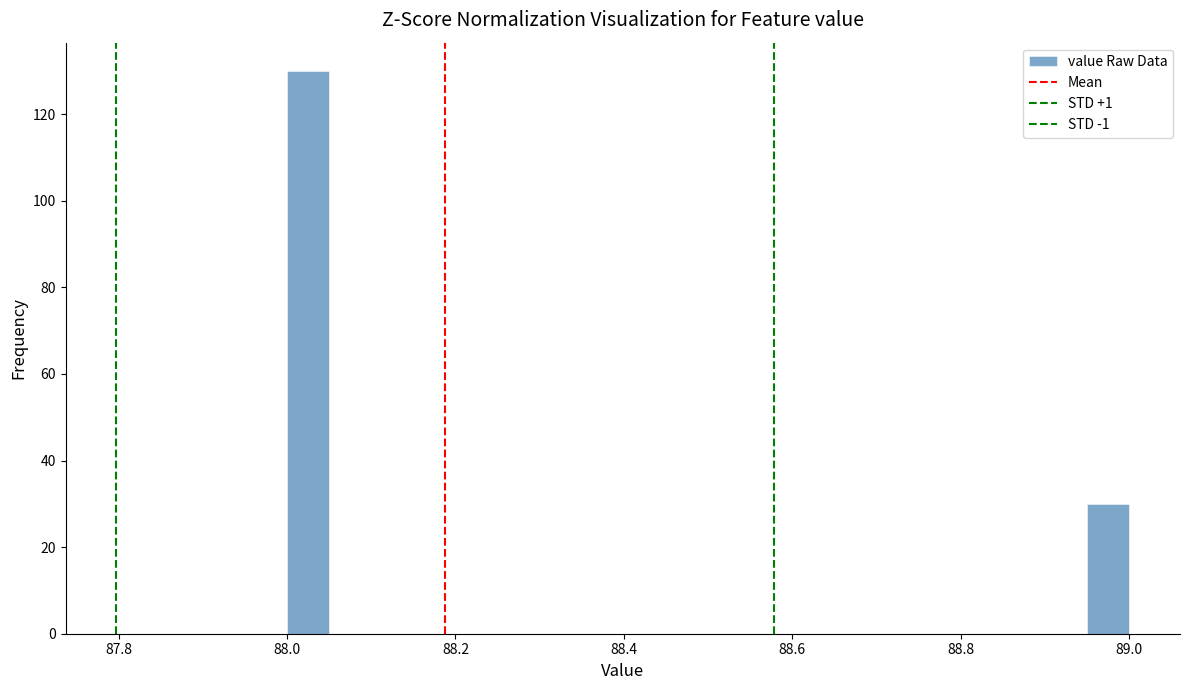

Read against the x-axis, roughly where is the centre of the tallest bar?

88.02